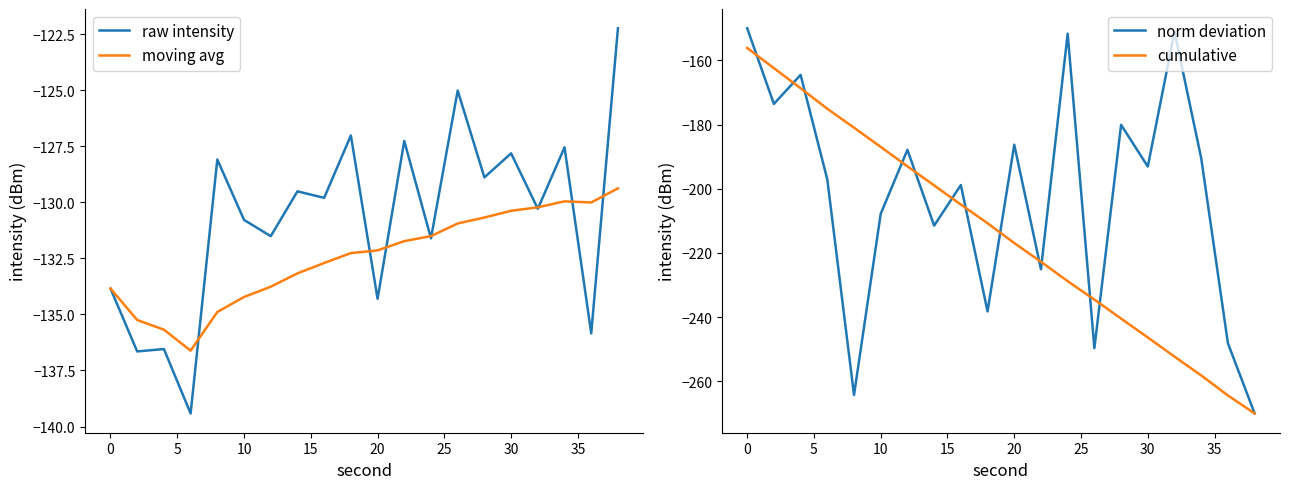

In moving avg, how many points are higher than both neighbors (excluding endpoints)?

1